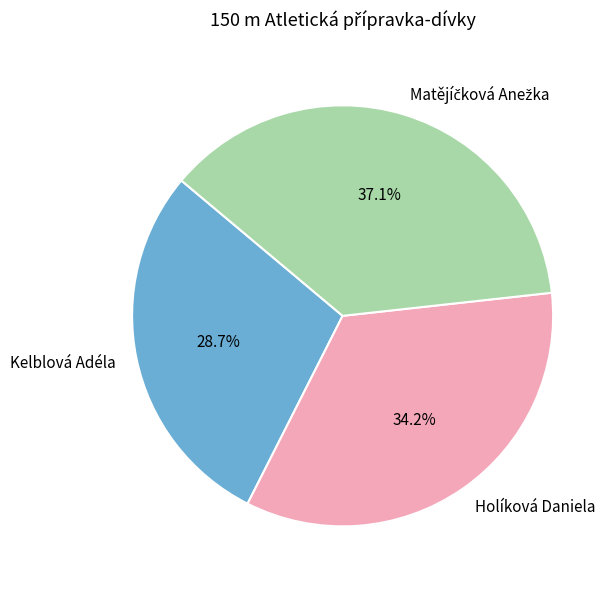

To the nearest percent, what is the difference between the largest and smallest slice percentages?

8%